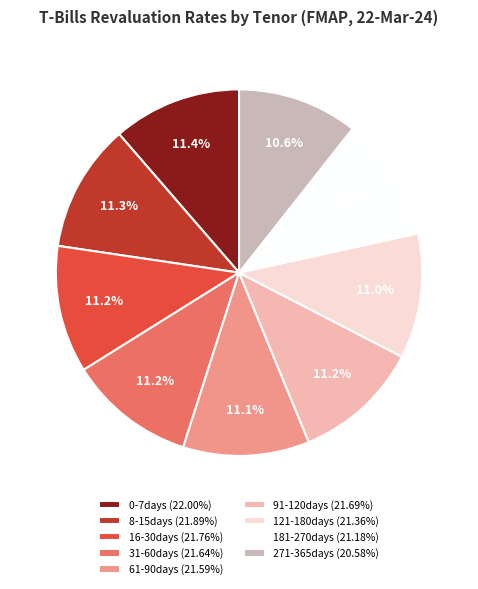

Combined, do 181-270days and 61-90days account for over 50%?

No